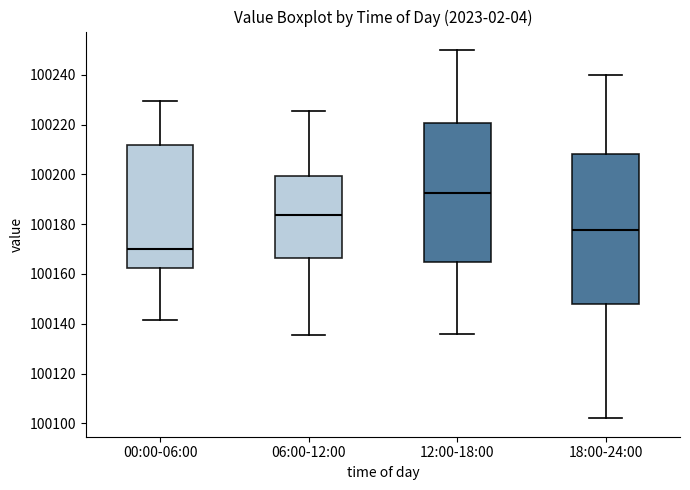

Which box has the highest median line?

12:00-18:00